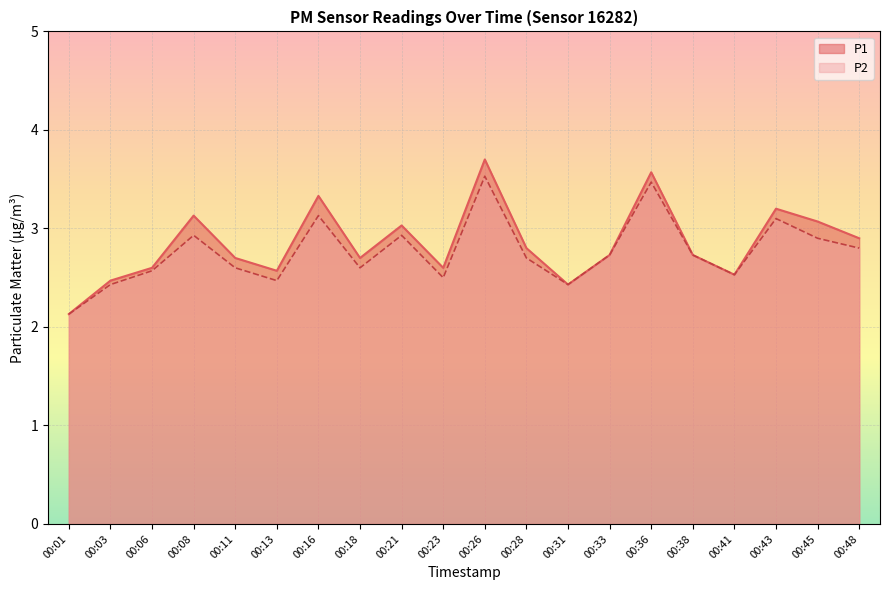

Count the number of categories in the chart.

20